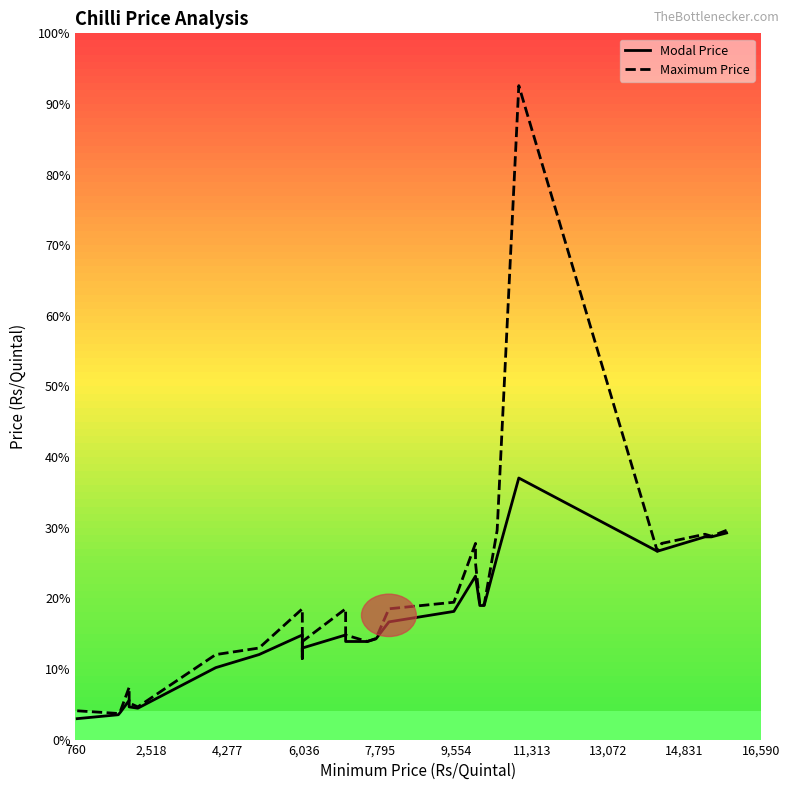

List the series in order of their peak value, lowest first.

Modal Price, Maximum Price